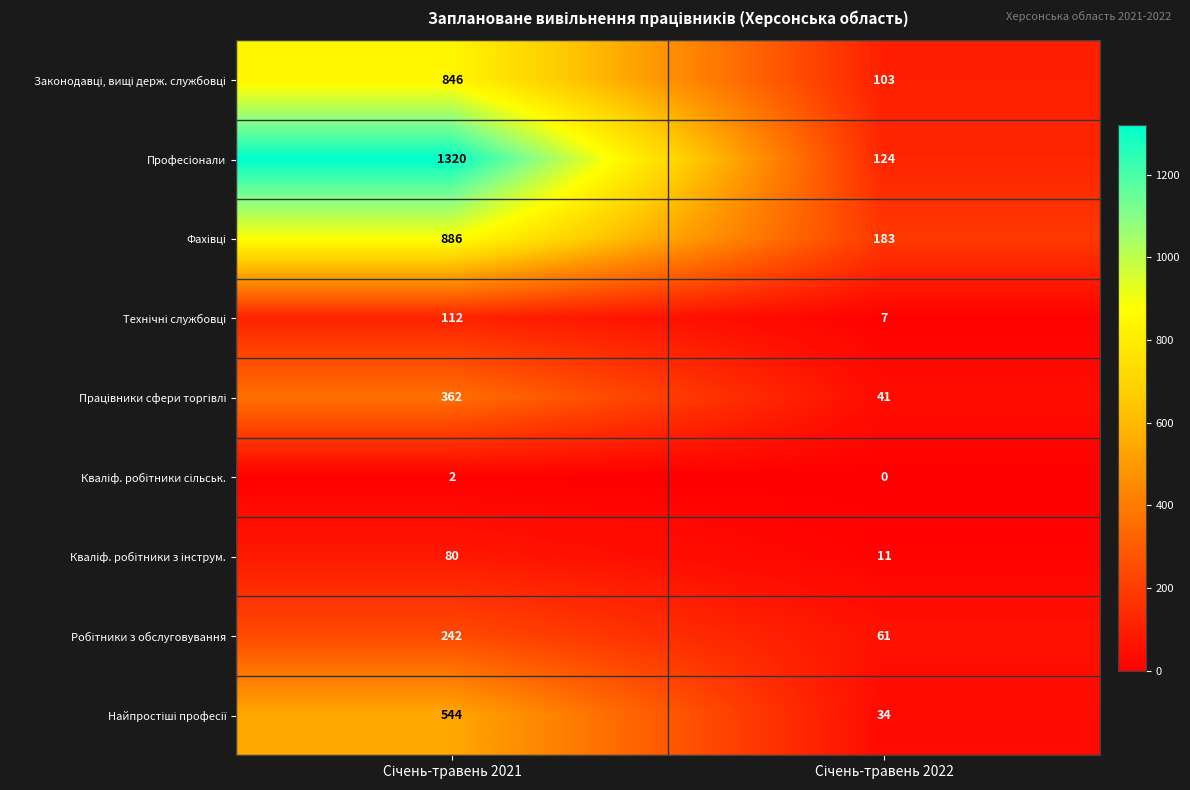

Which category has the highest value across all series?

Січень-травень 2021